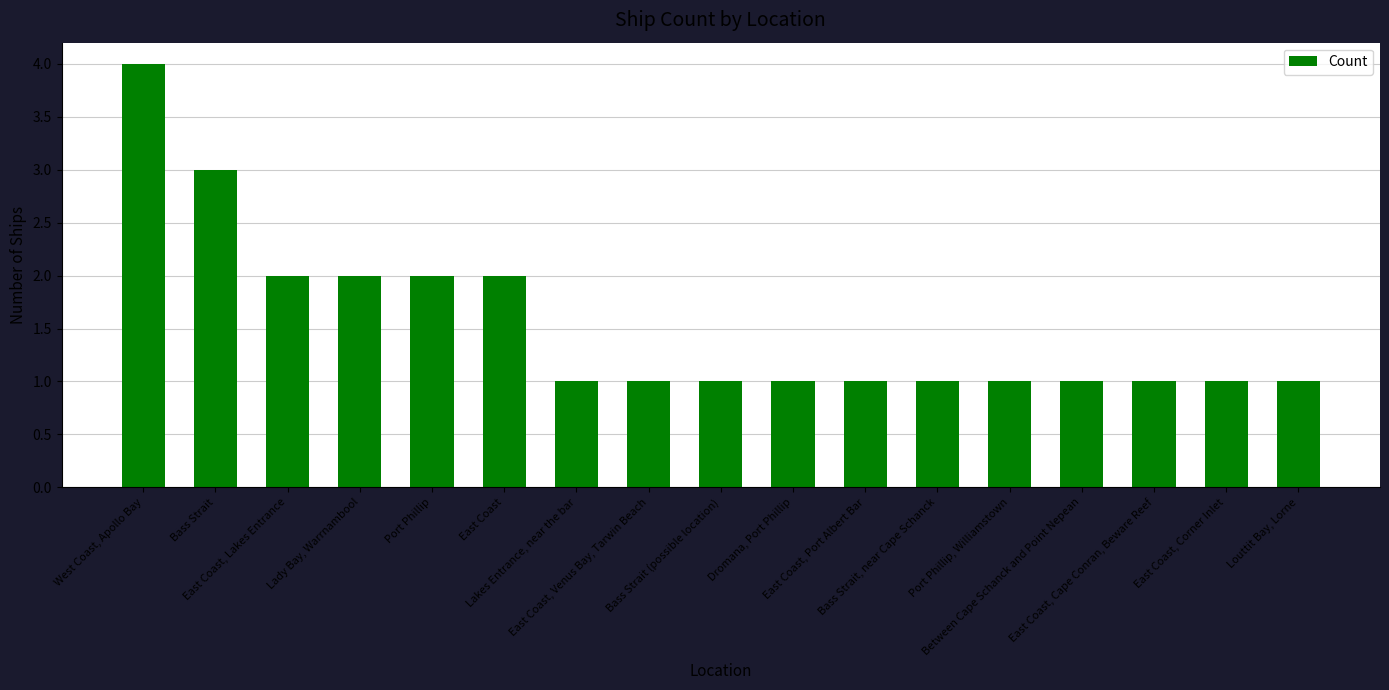

True or false: the data shows 1 at East Coast, Cape Conran, Beware Reef.

True